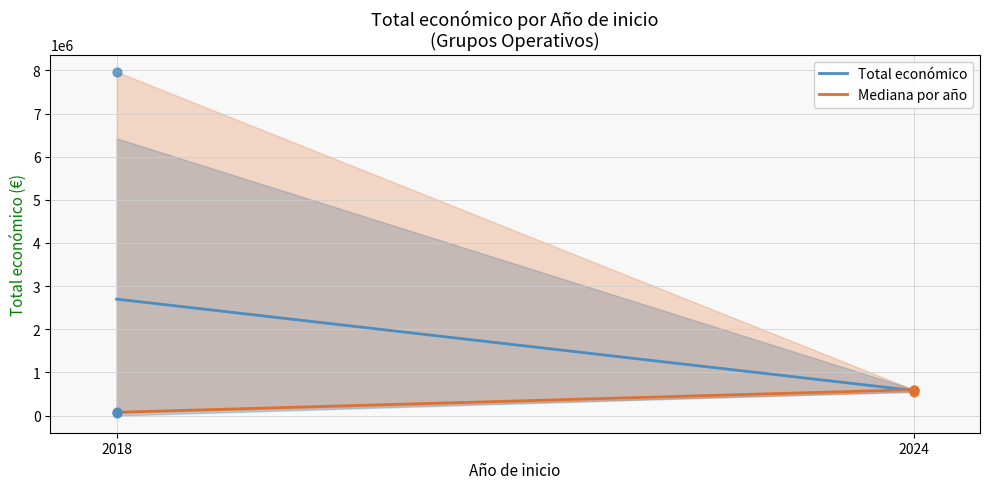

Which series has the widest spread of Y values?

Total económico